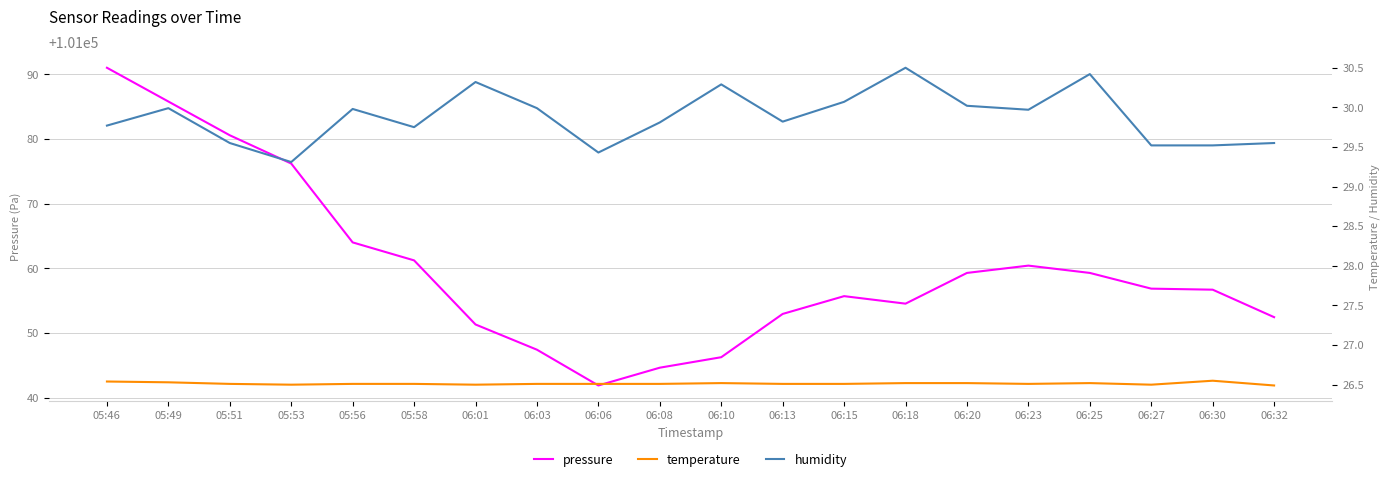

Does the chart display data point markers on the line(s)?

No